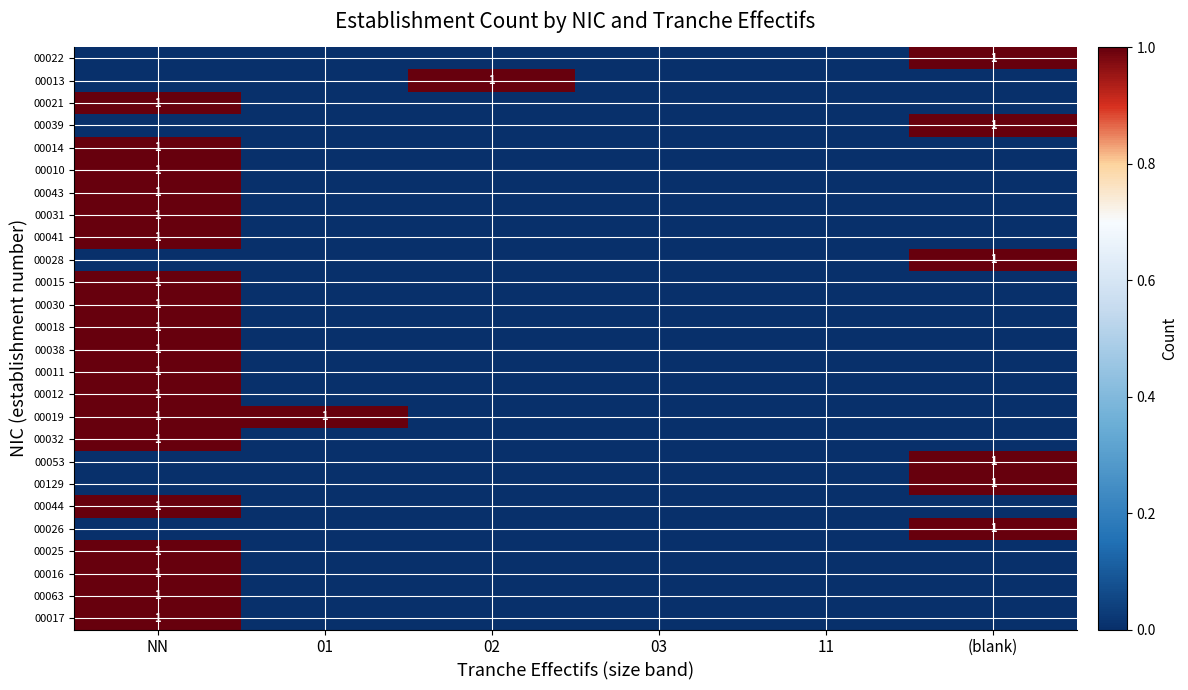

What is the difference between the highest and lowest values at NN?

1